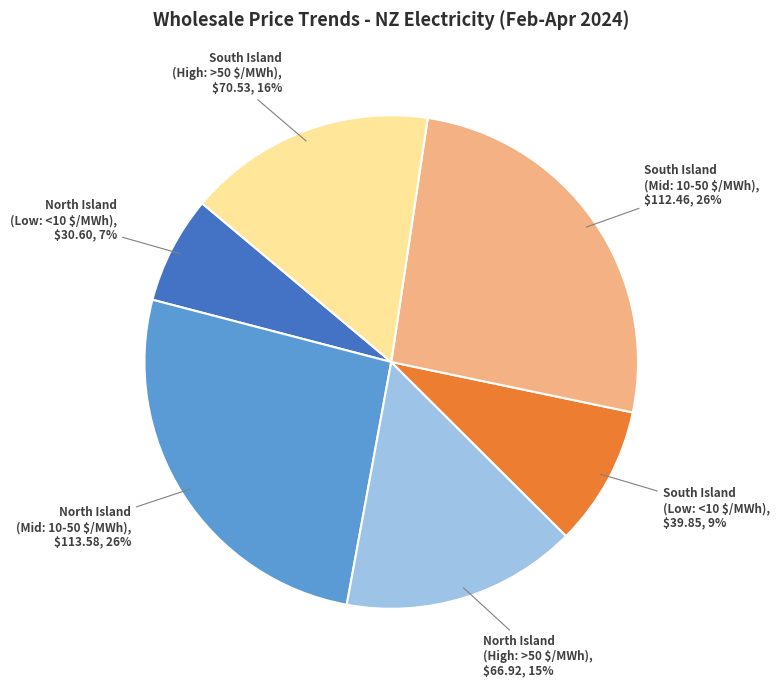

To the nearest percent, what is the average slice percentage?

17%